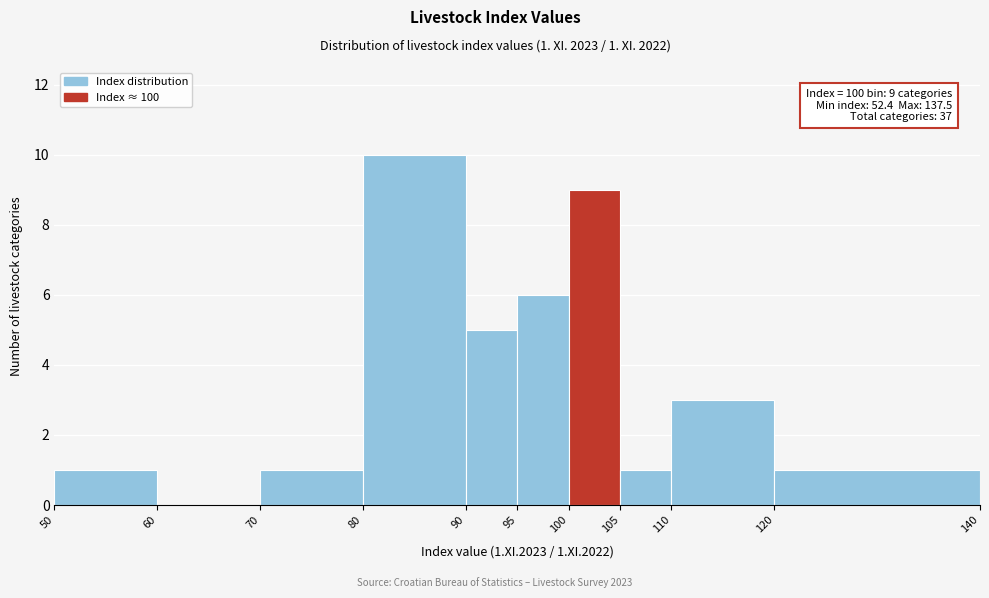

Over which range of the x-axis is the bar tallest?

80 to 90